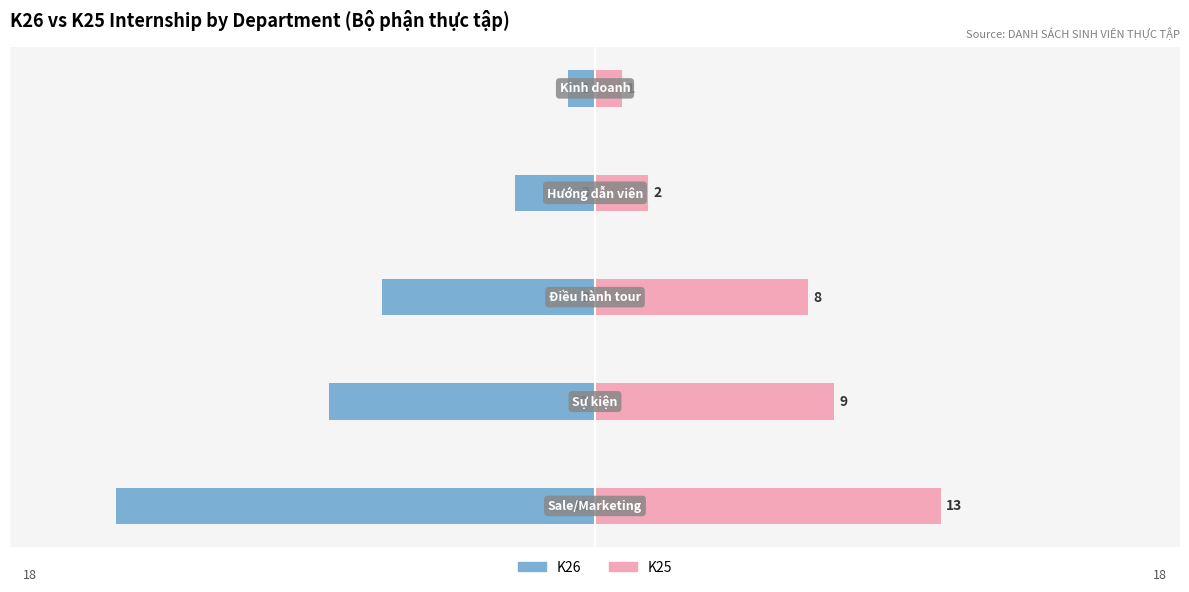

What is the maximum value for K26?

-1